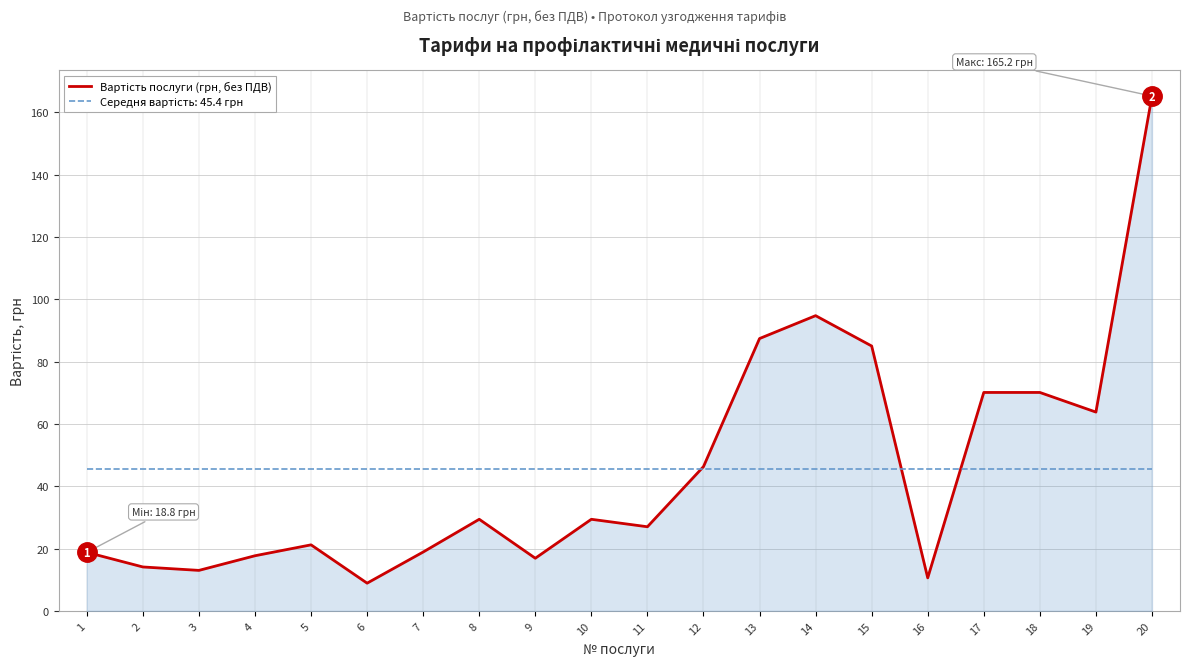

At which category is the sum across all series the highest?

20